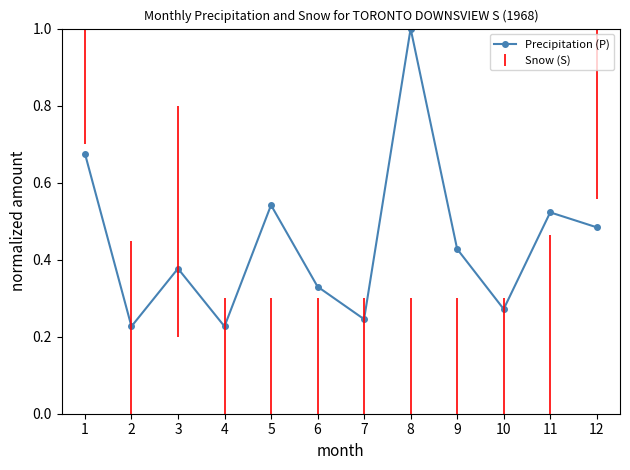

What is the value of the 8th point from the left?

1.0